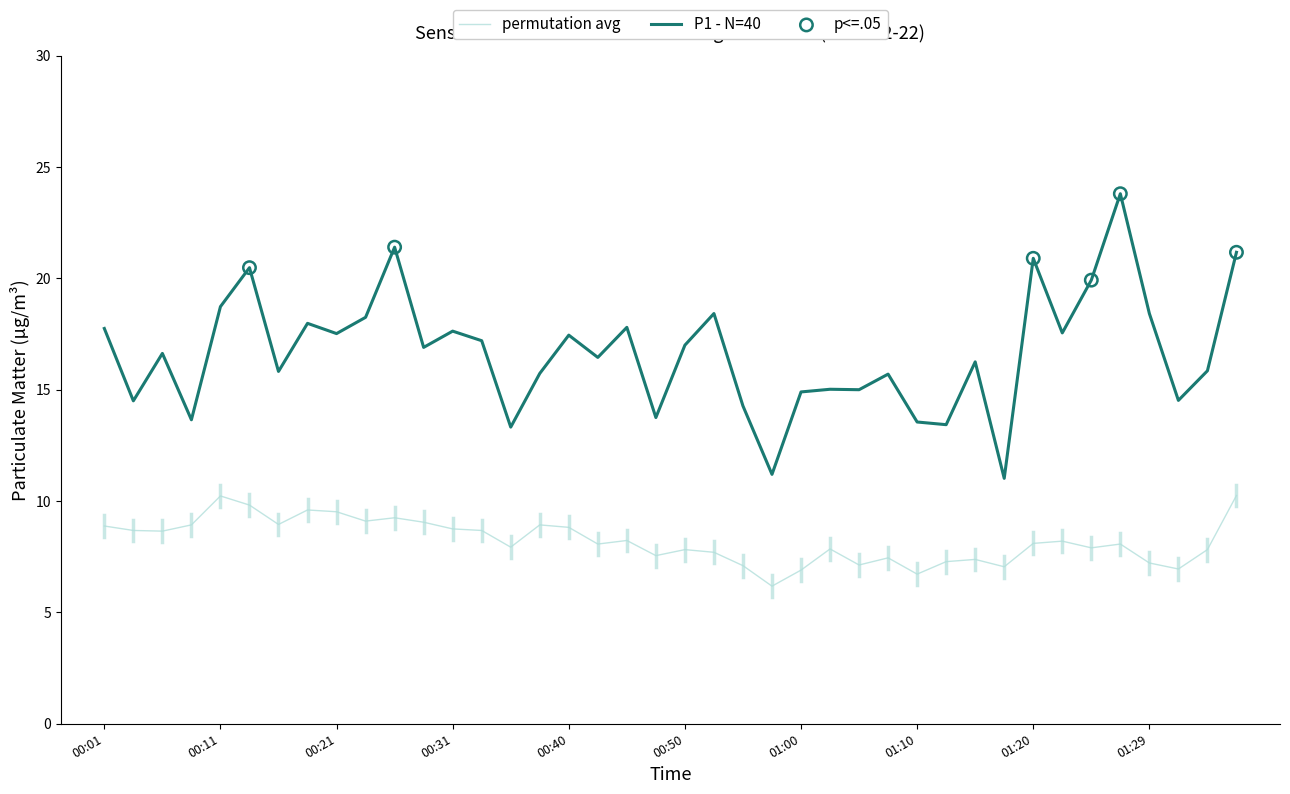

Which series has the largest range (max minus min)?

P1 - N=40